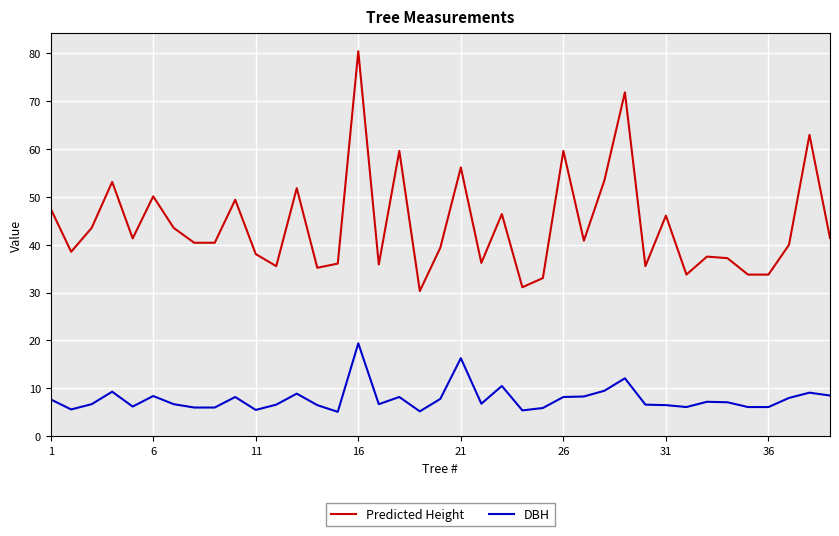

At how many categories does at least one series exceed 79?

1